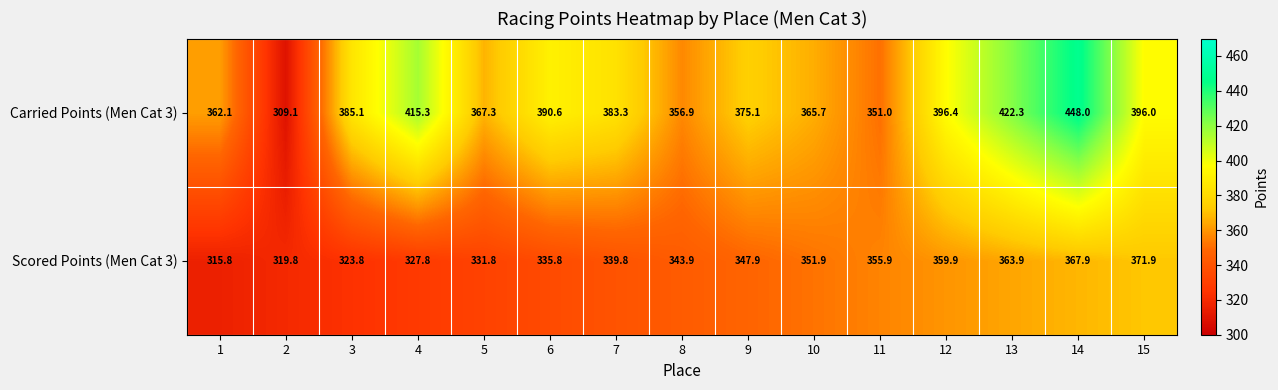

How many data points in Carried Points (Men Cat 3) are less than 383?

7